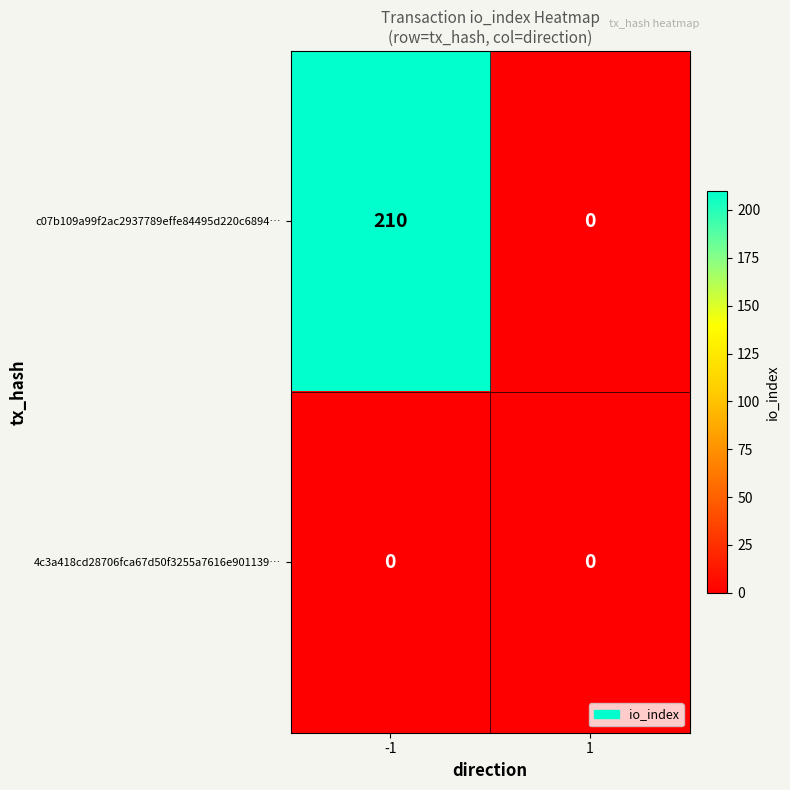

Which series has the largest total across all categories?

c07b109a99f2ac2937789effe84495d220c6894…